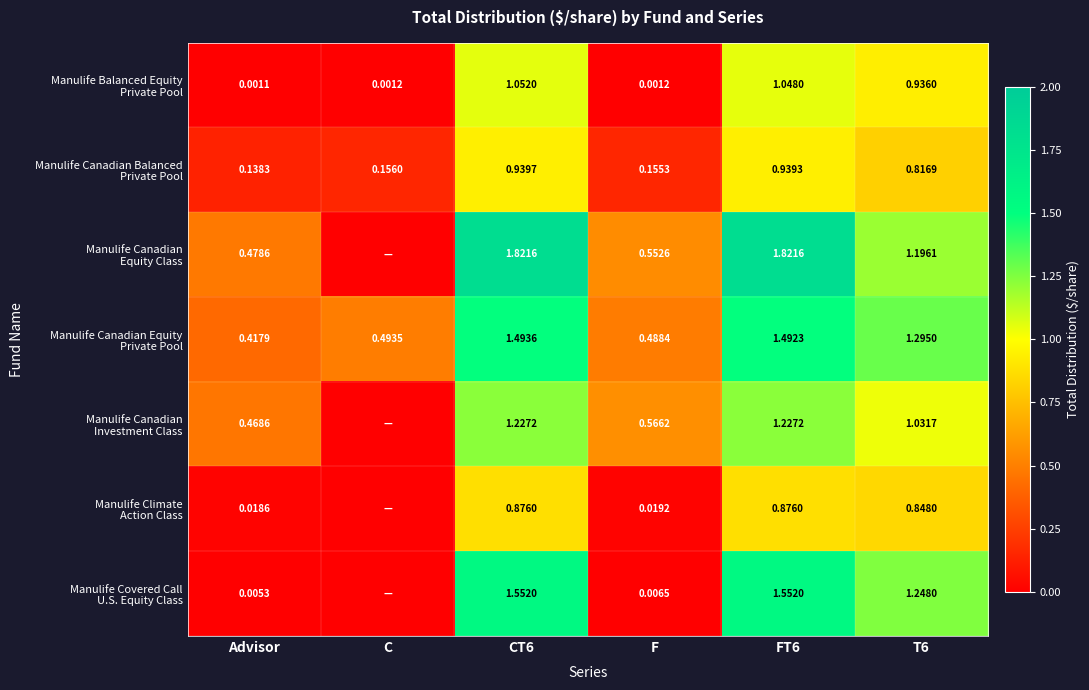

The Manulife Canadian Equity Class series shows 1.8 at FT6. True or false?

True